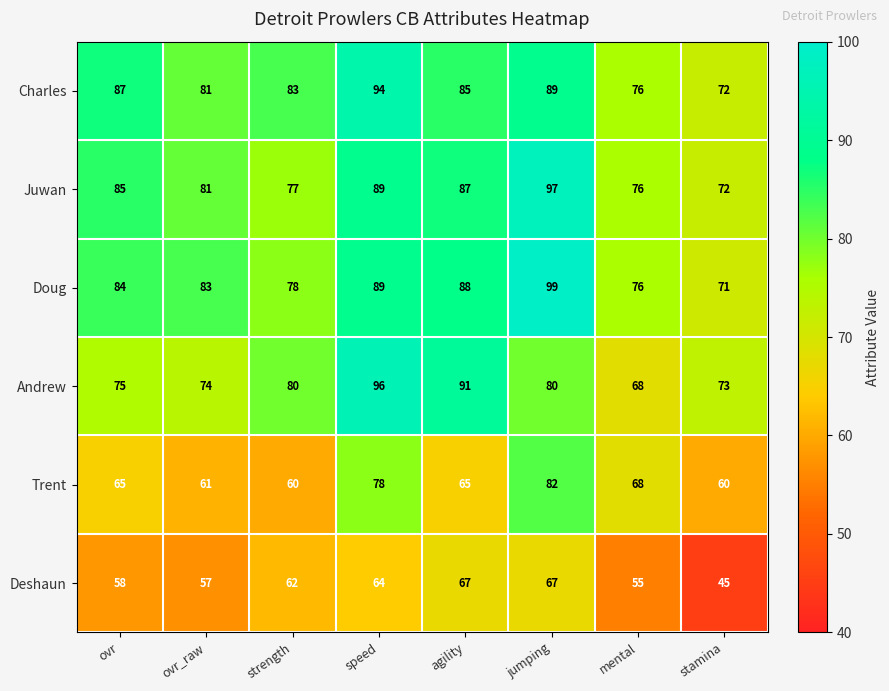

What is the minimum value for Trent?

60